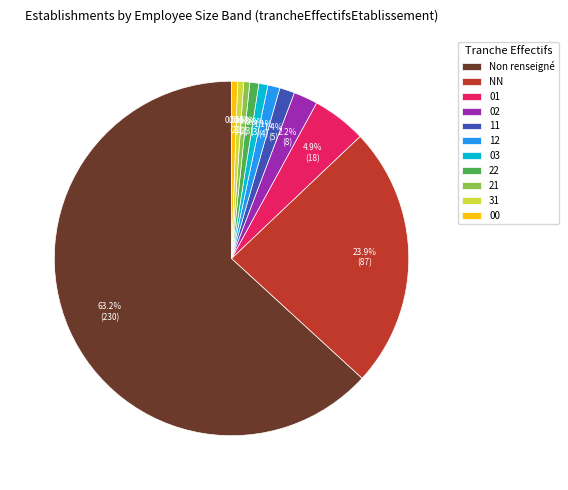

How many slices are in this pie chart?

11